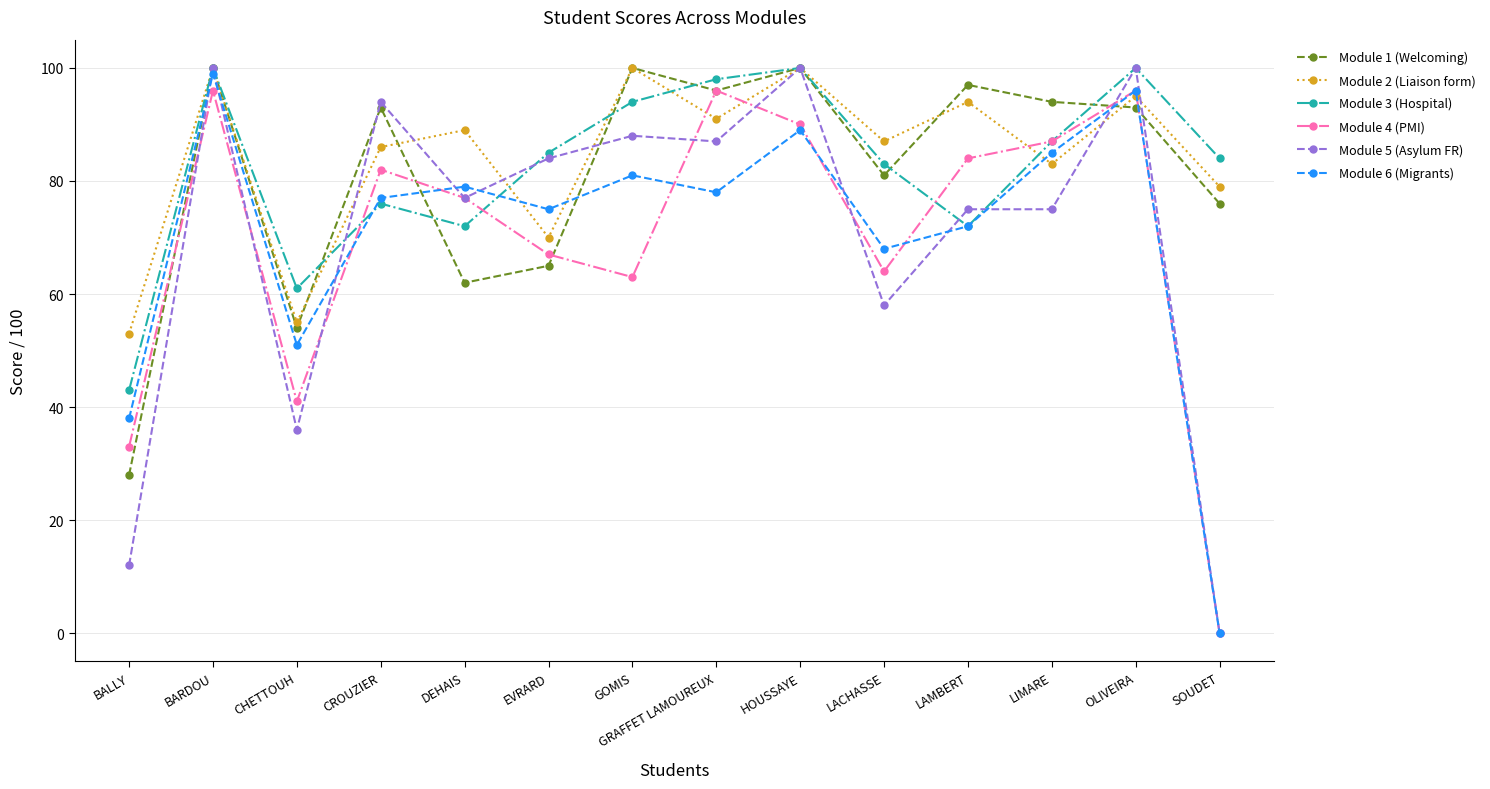

Is it true that Module 4 (PMI) equals 152 at HOUSSAYE?

False